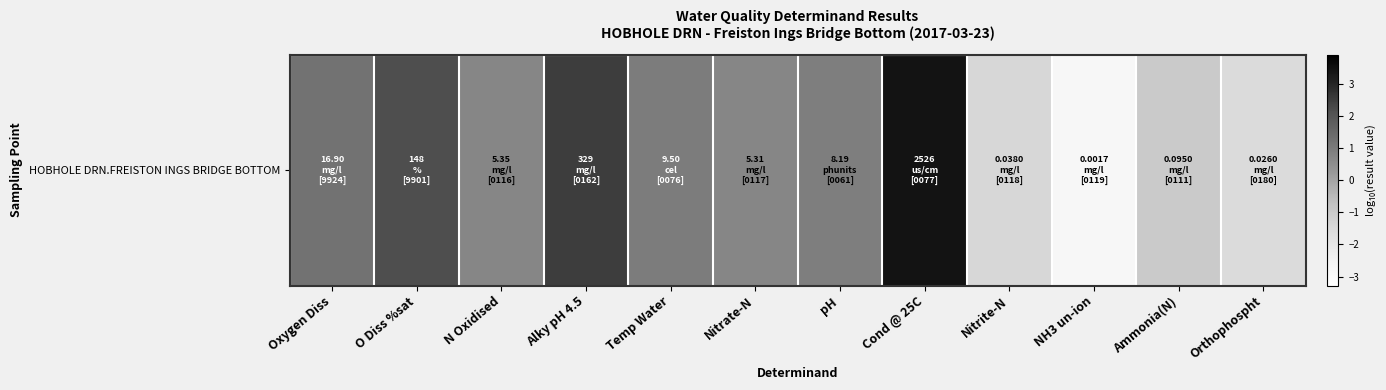

True or false: the data shows -0.3 at Nitrite-N.

False